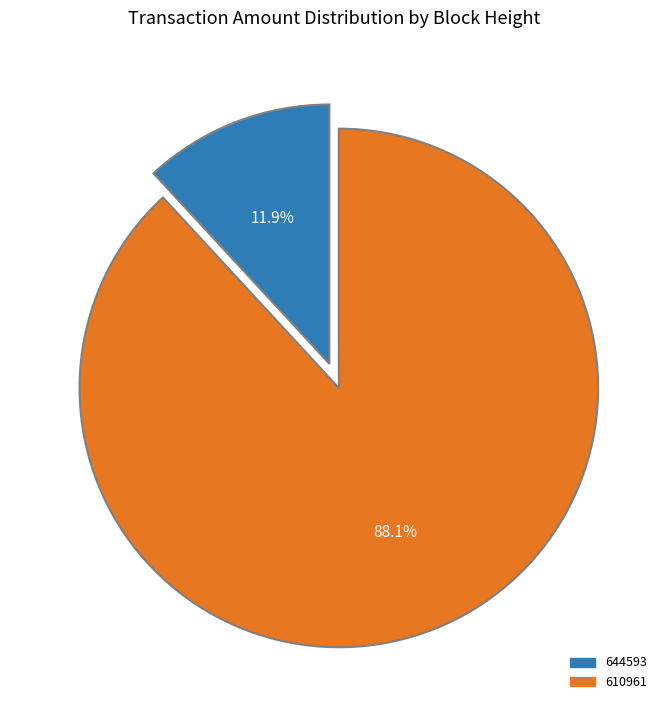

Does 644593 represent more than half of the total?

No